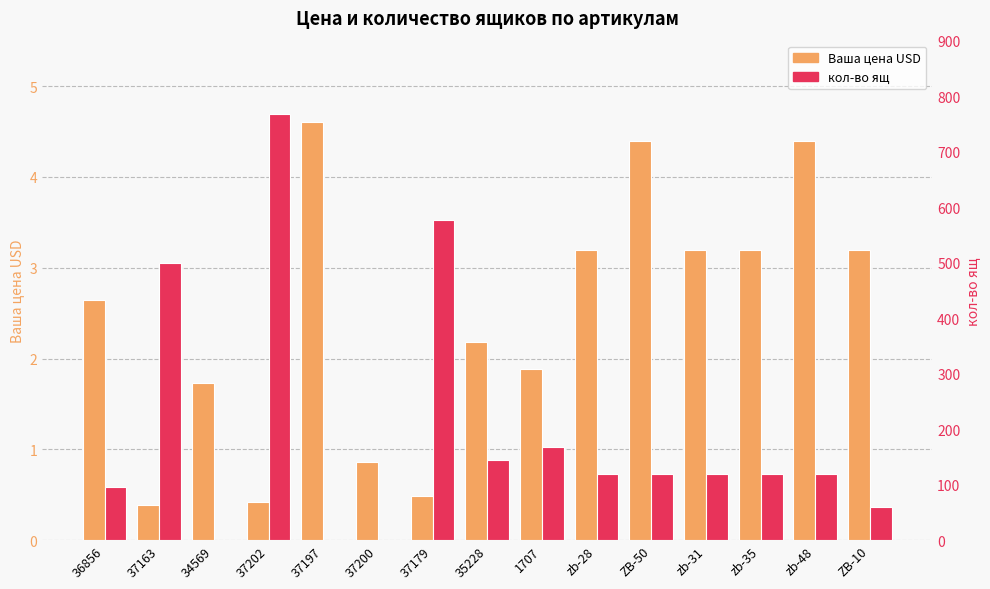

What is the spread (max minus min) of values at zb-31?

116.8